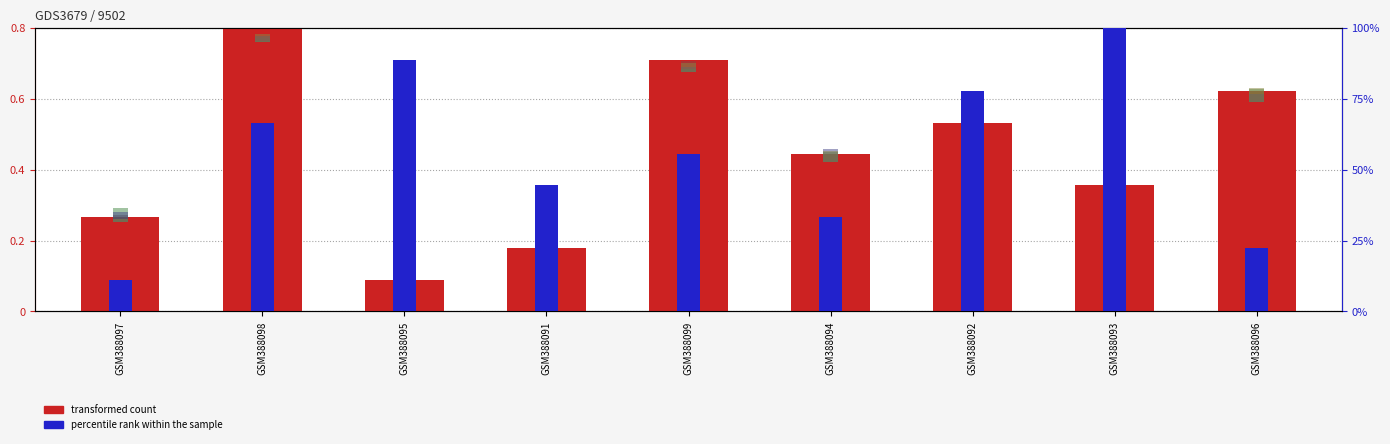

Reading left to right, extract all data points from this chart.

transformed count (col_5): 0.3	0.8	0.1	0.2	0.7	0.4	0.5	0.4	0.6
col_8: 0.0	0.0	0.0	0.0	0.0	0.0	0.0	0.0	0.0
col_2: 0.0	0.0	0.0	0.0	0.0	0.0	0.0	0.0	0.0
col_3: 0.0	0.0	0.0	0.0	0.0	0.0	0.0	0.0	0.0
col_6: 0.0	0.0	0.0	0.0	0.0	0.0	0.0	0.0	0.0
percentile rank col_7: 11.1	66.7	88.9	44.4	55.6	33.3	77.8	100.0	22.2